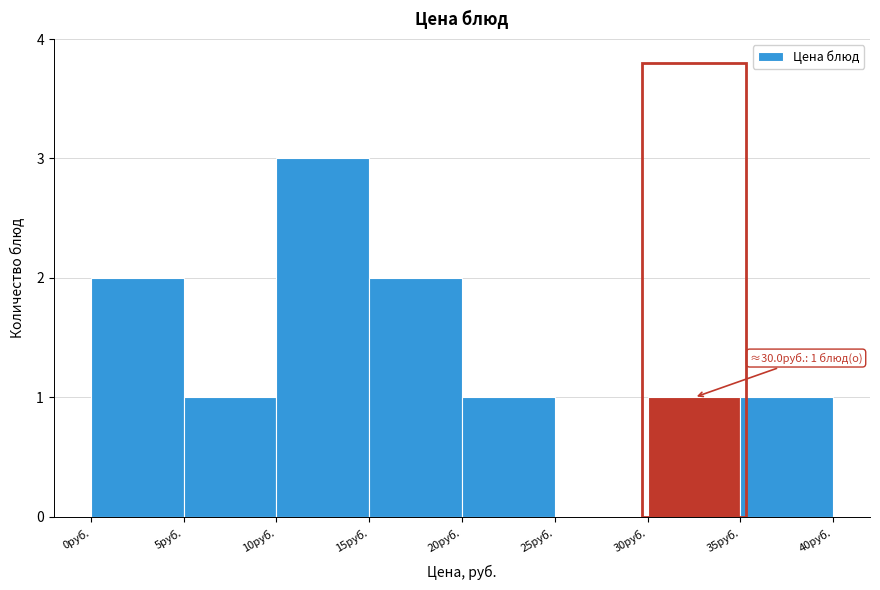

Over which range of the x-axis is the bar tallest?

10 to 15